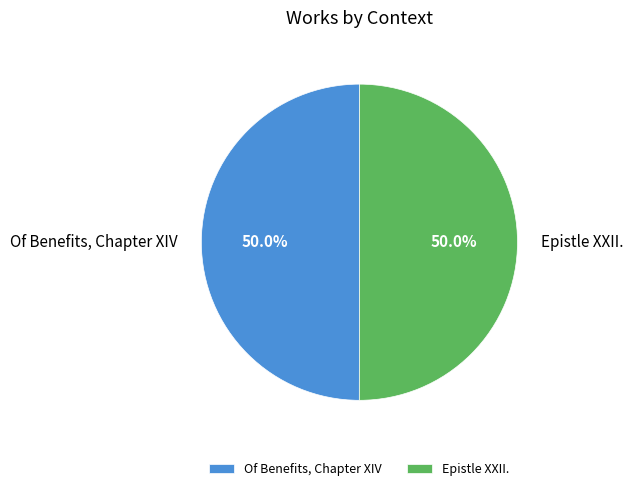

How many slices are in this pie chart?

2